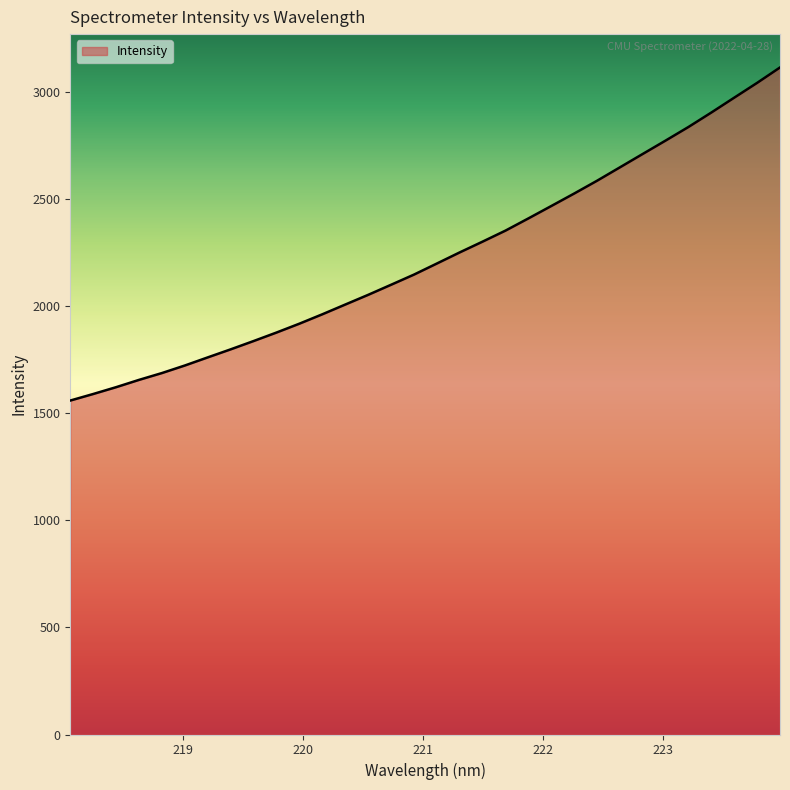

What is the difference between the maximum and minimum values?

1554.9